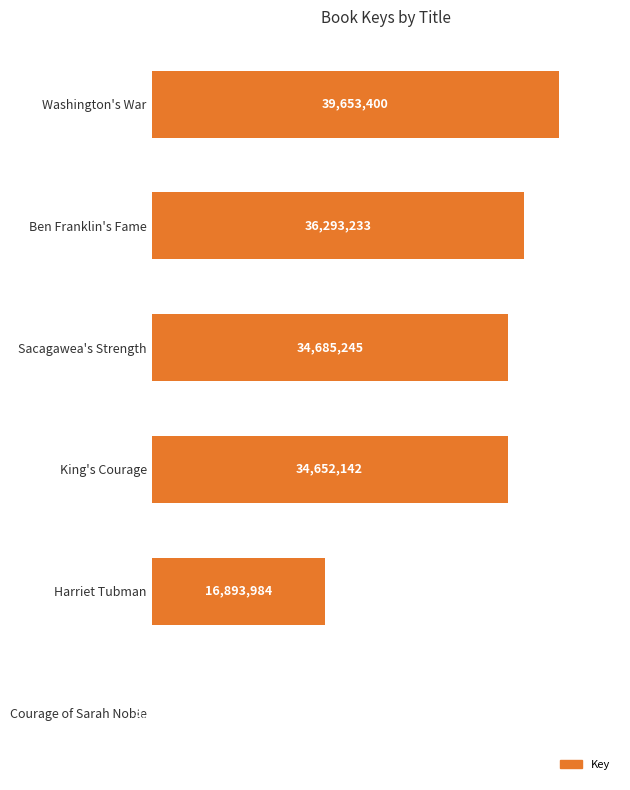

Are the bars horizontal?

Yes